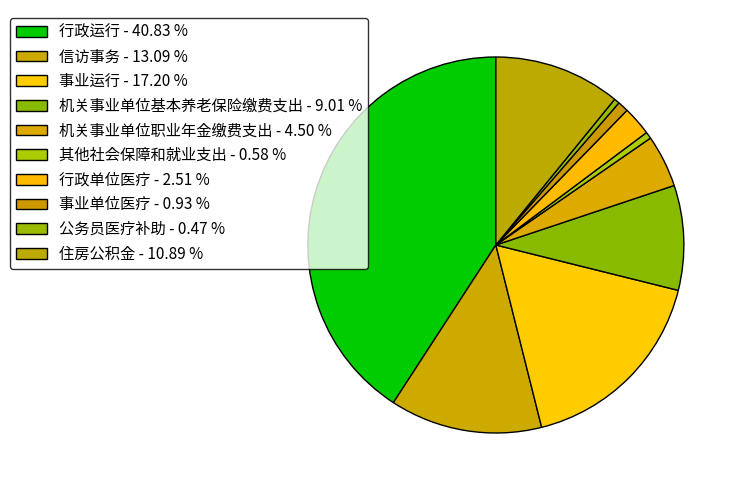

Count the number of slices in the pie.

10